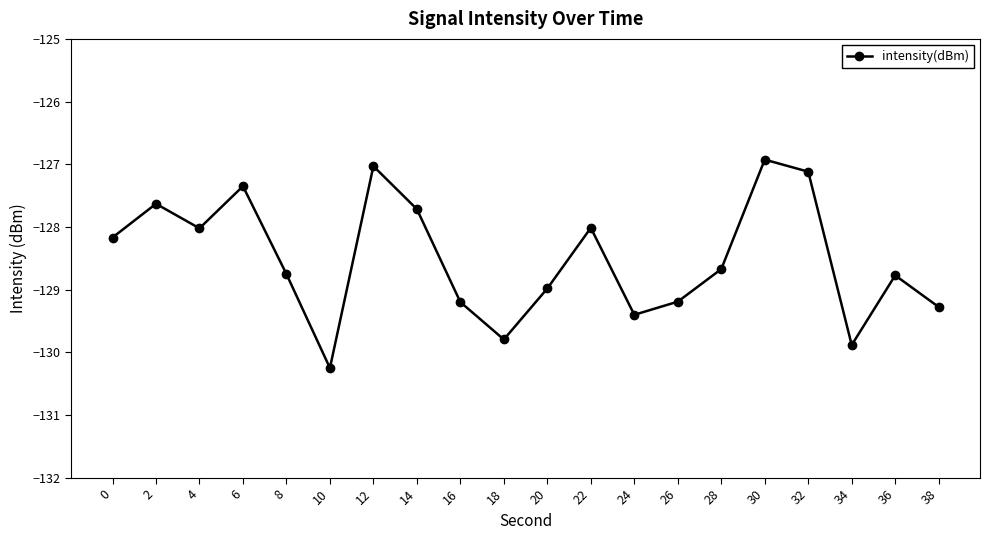

What is the approximate value at 4?

-128.0